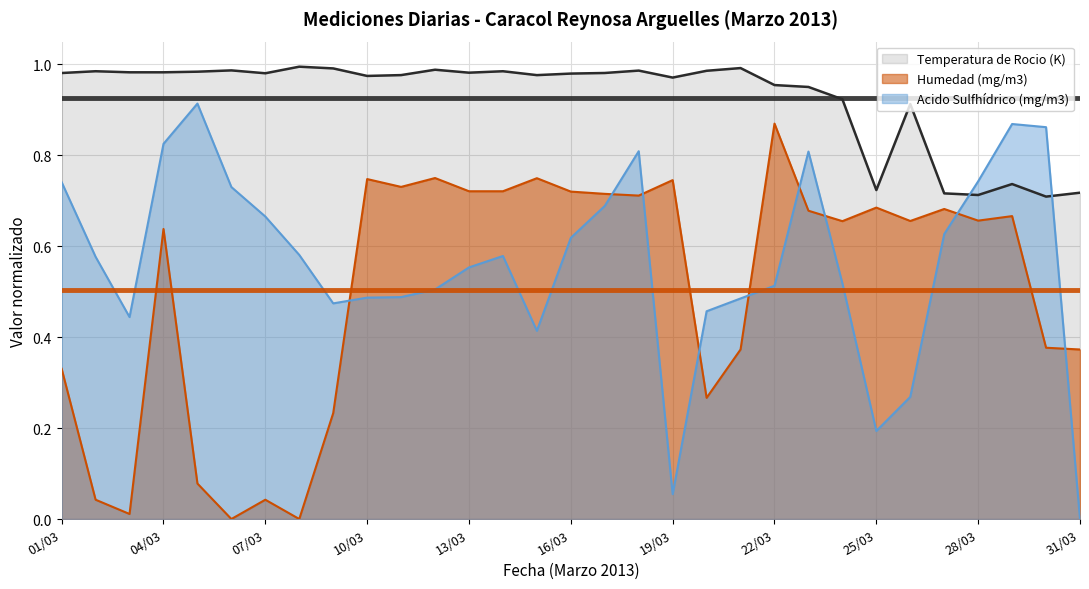

What is the highest value of the Acido Sulfhídrico (mg/m3) series?

0.9